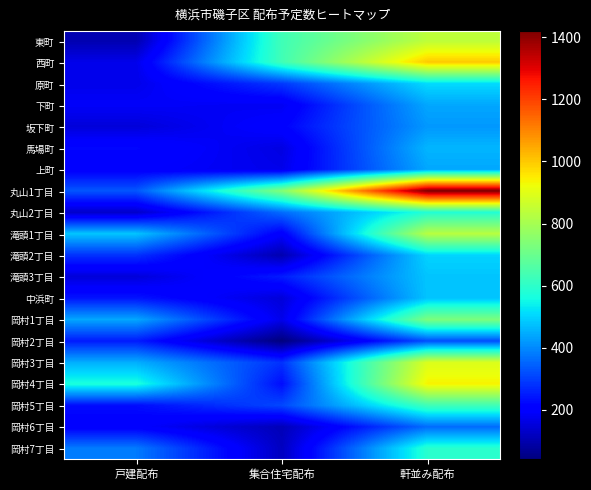

What is the maximum value shown in the chart?

1420